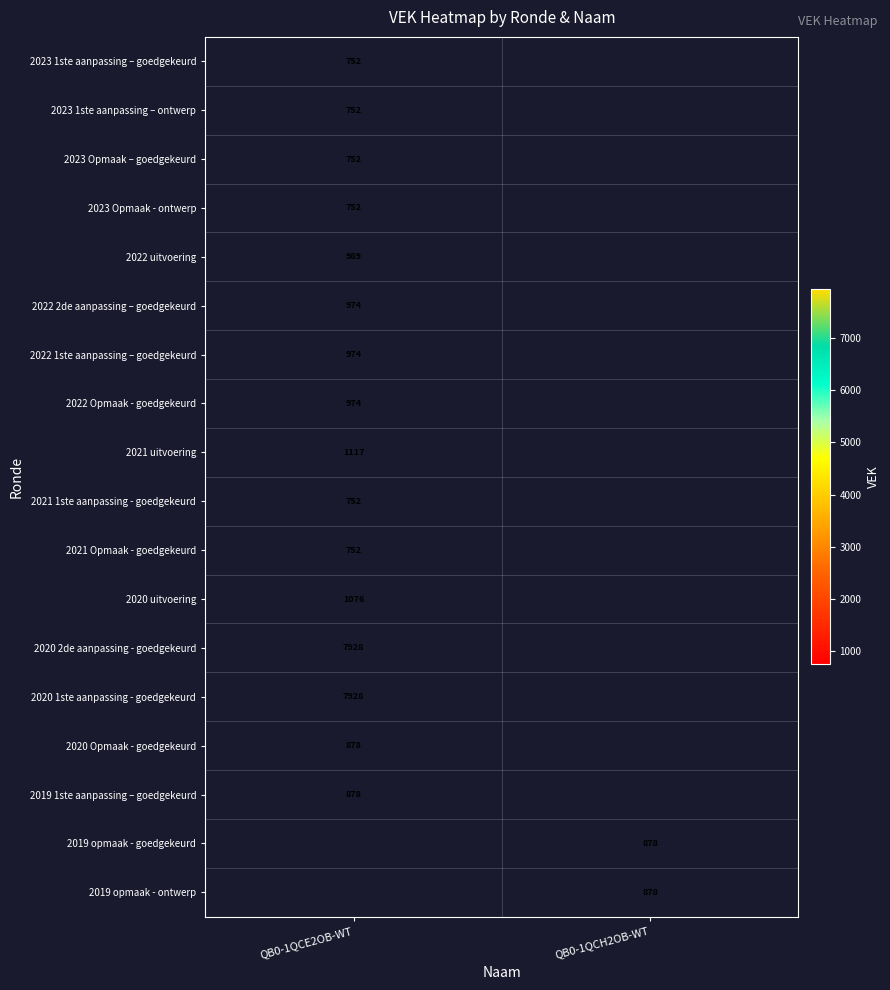

Which has a higher value, QB0-1QCH2OB-WT or QB0-1QCE2OB-WT?

QB0-1QCE2OB-WT